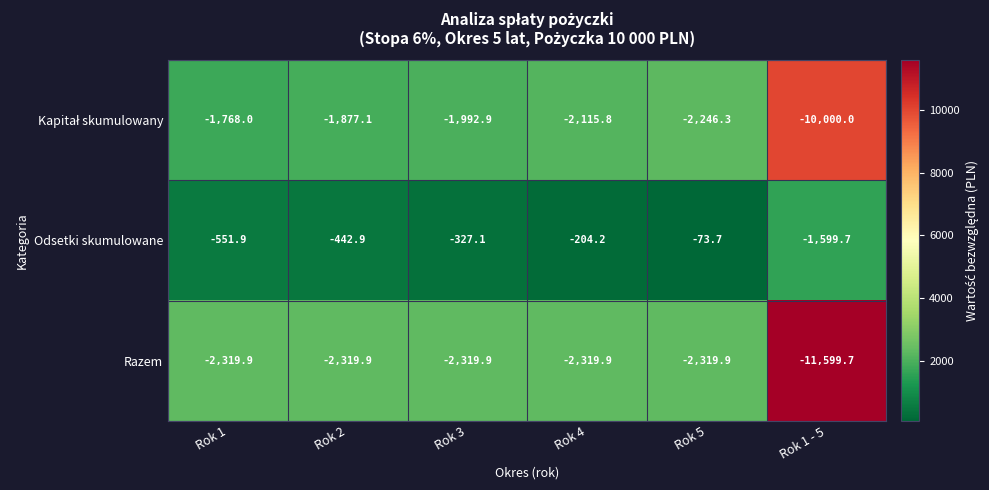

Which series has the largest total across all categories?

Odsetki skumulowane